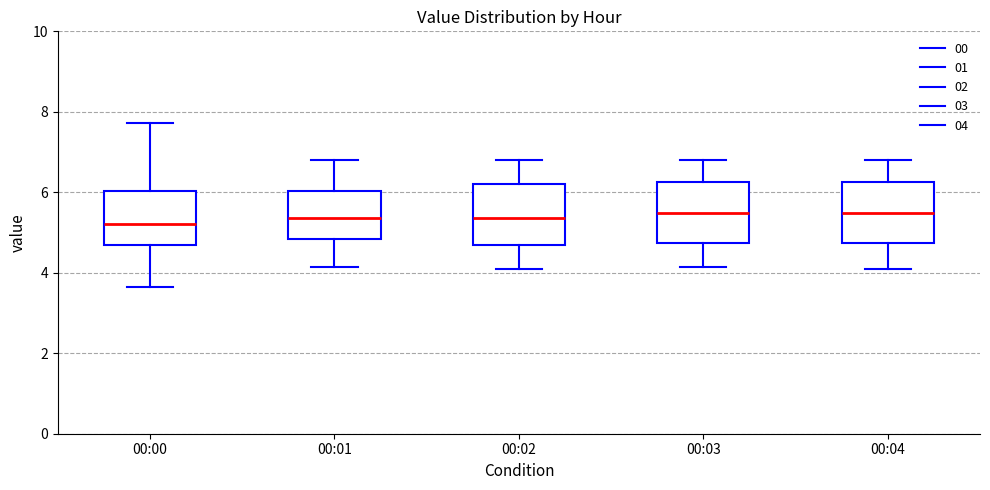

Where is the lower edge of the box for 00:04 on the y-axis? The values are not printed on the chart, so give them approximately, as read against the axis.

4.8